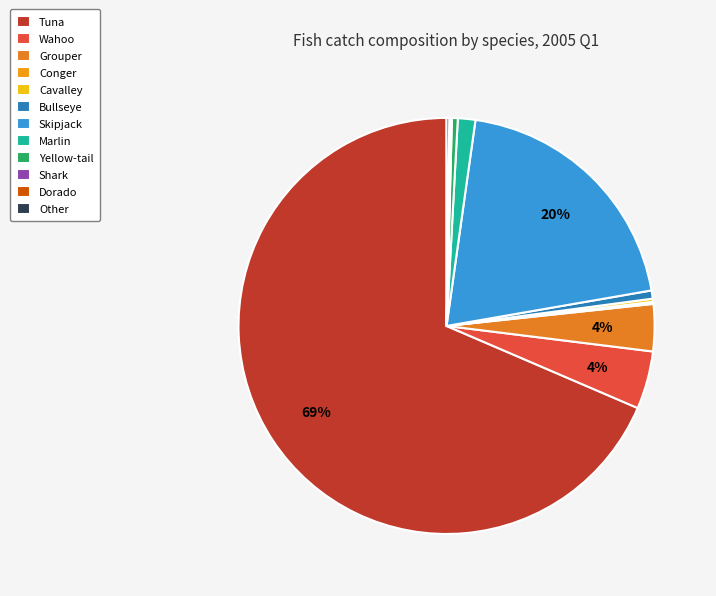

What is the change in value from Wahoo to Bullseye?

-4860